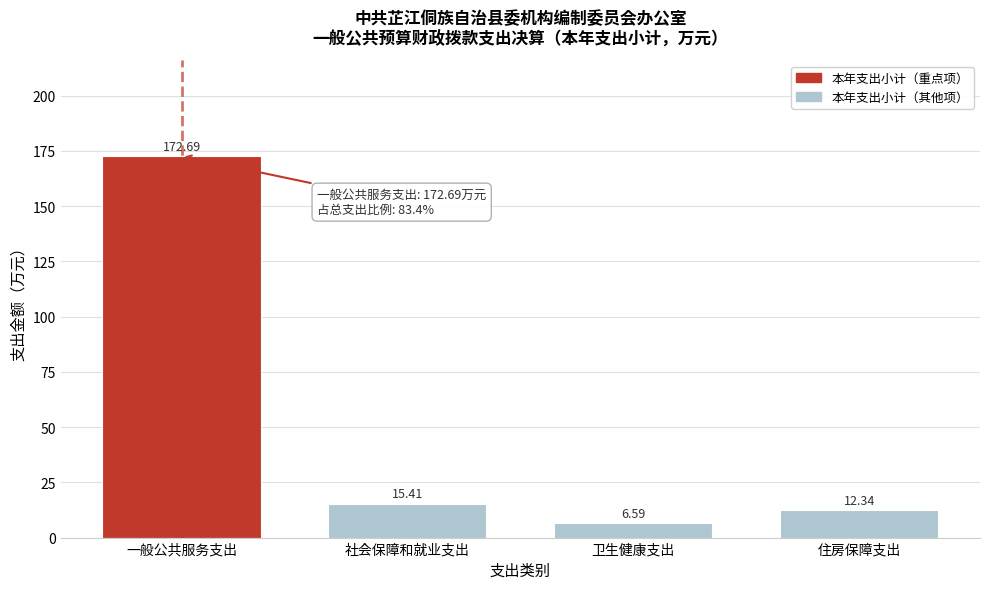

List the labels in order of value, smallest first.

卫生健康支出, 住房保障支出, 社会保障和就业支出, 一般公共服务支出